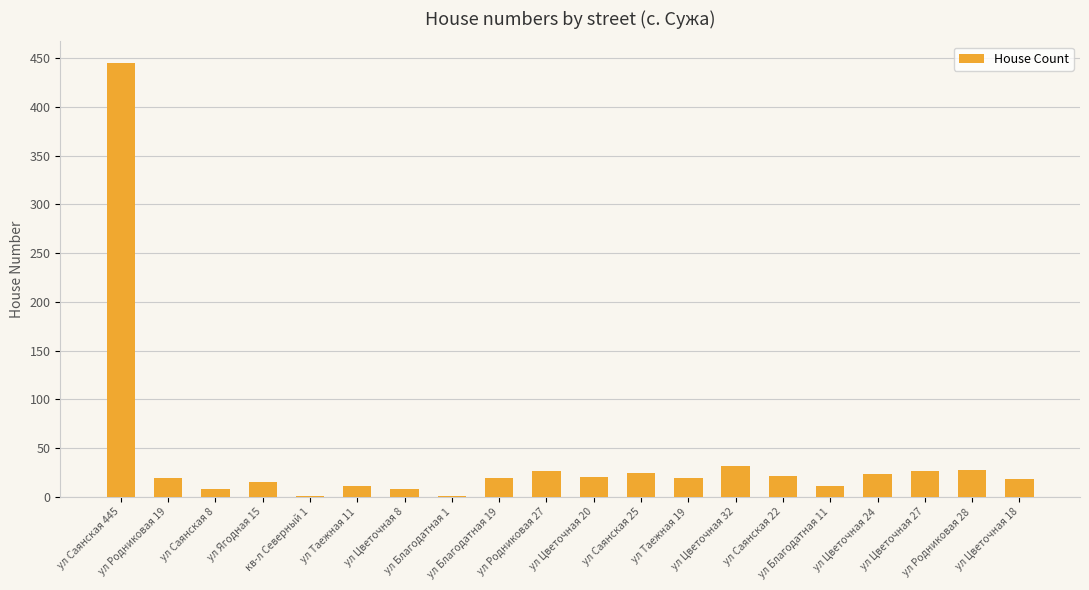

What is the maximum value shown in the chart?

445